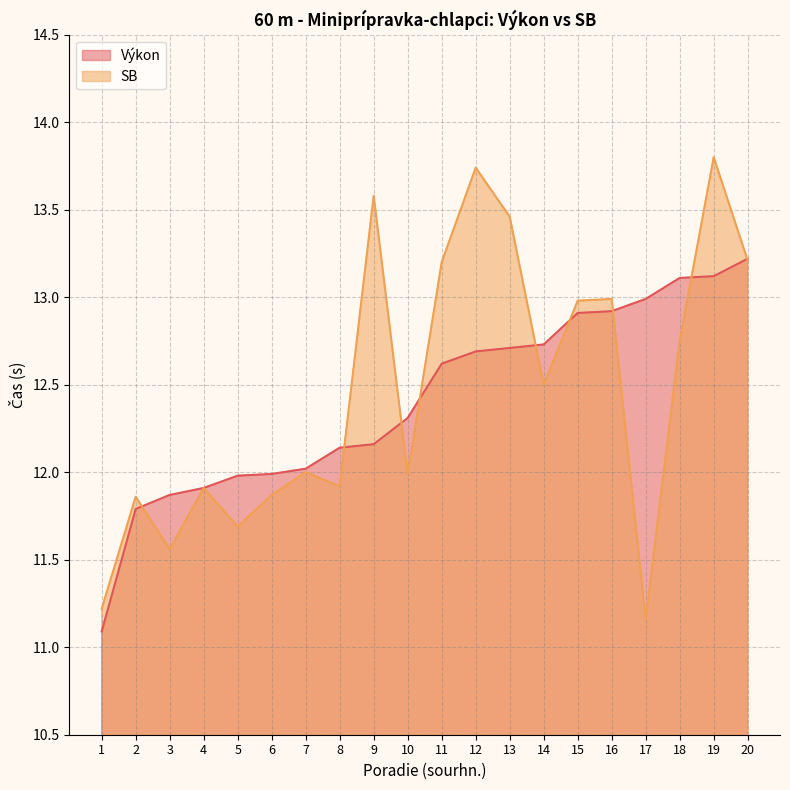

How many lines are shown in the chart?

2